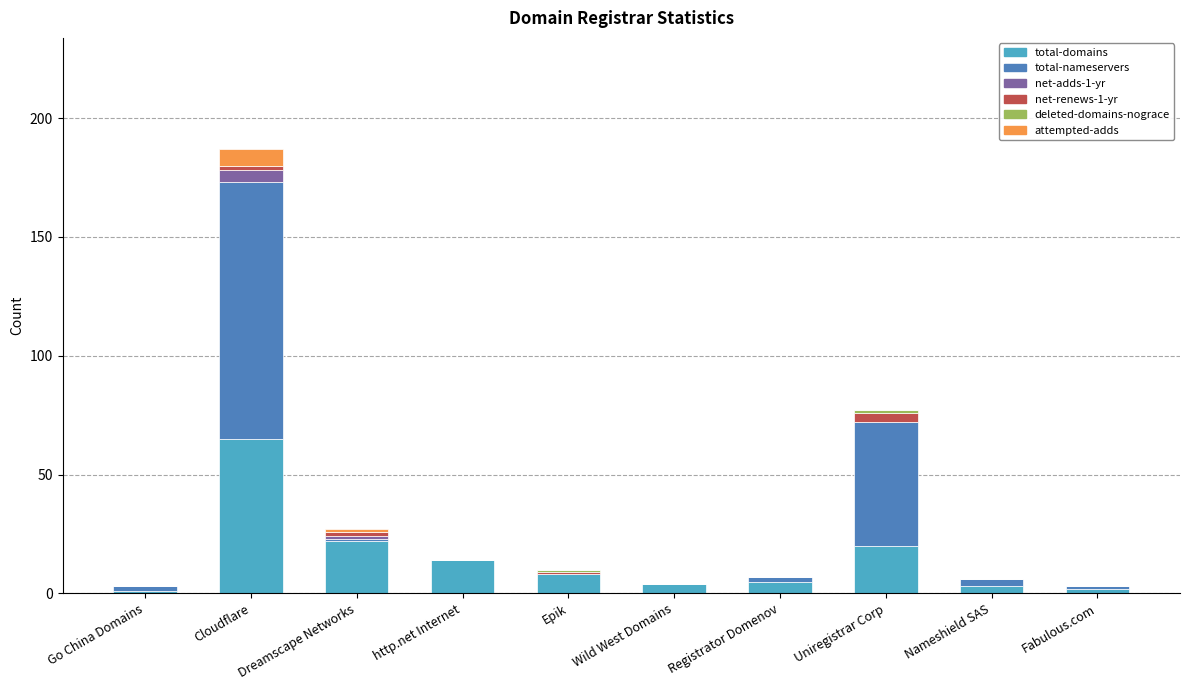

At which category is the sum across all series the highest?

Cloudflare